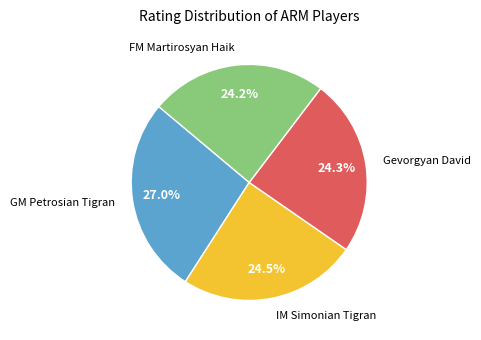

Does any single category account for the majority?

No